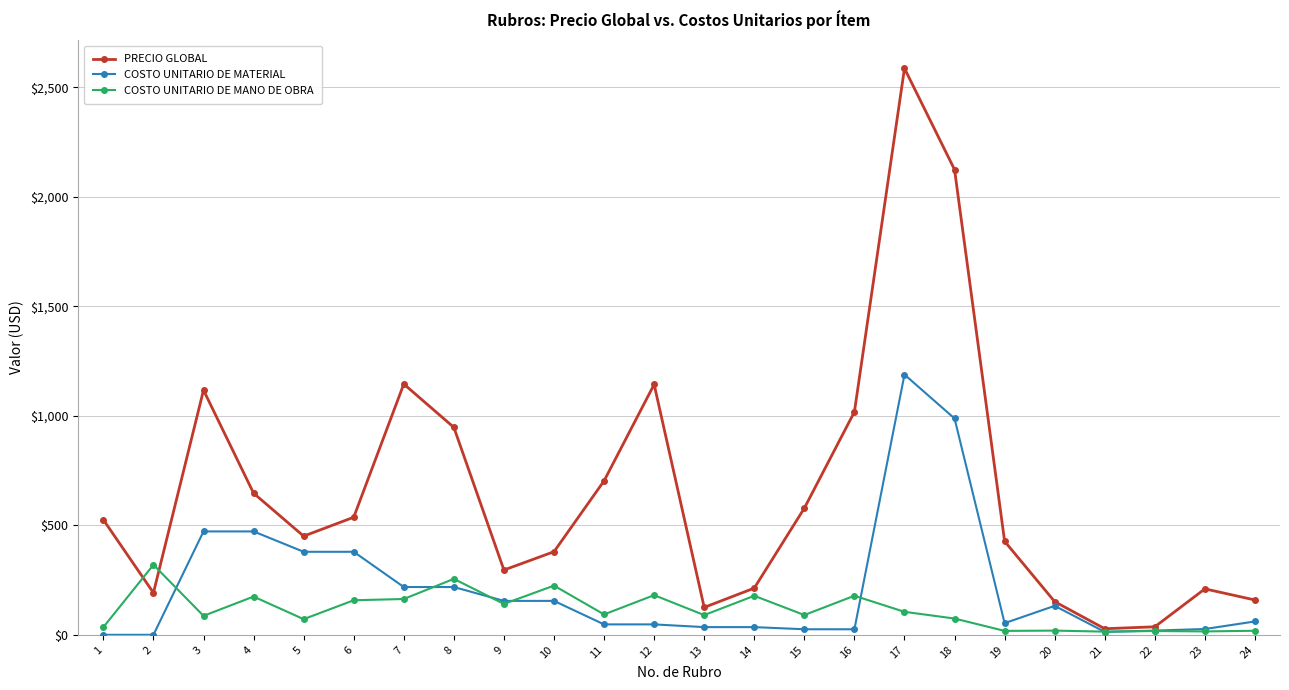

Which series has the largest total across all categories?

PRECIO GLOBAL